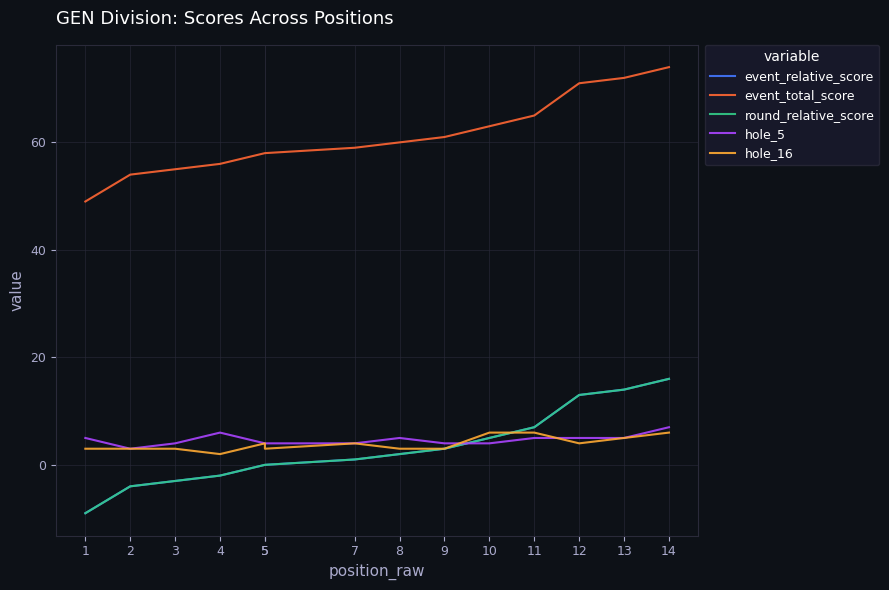

Which series has the largest total across all categories?

event_total_score